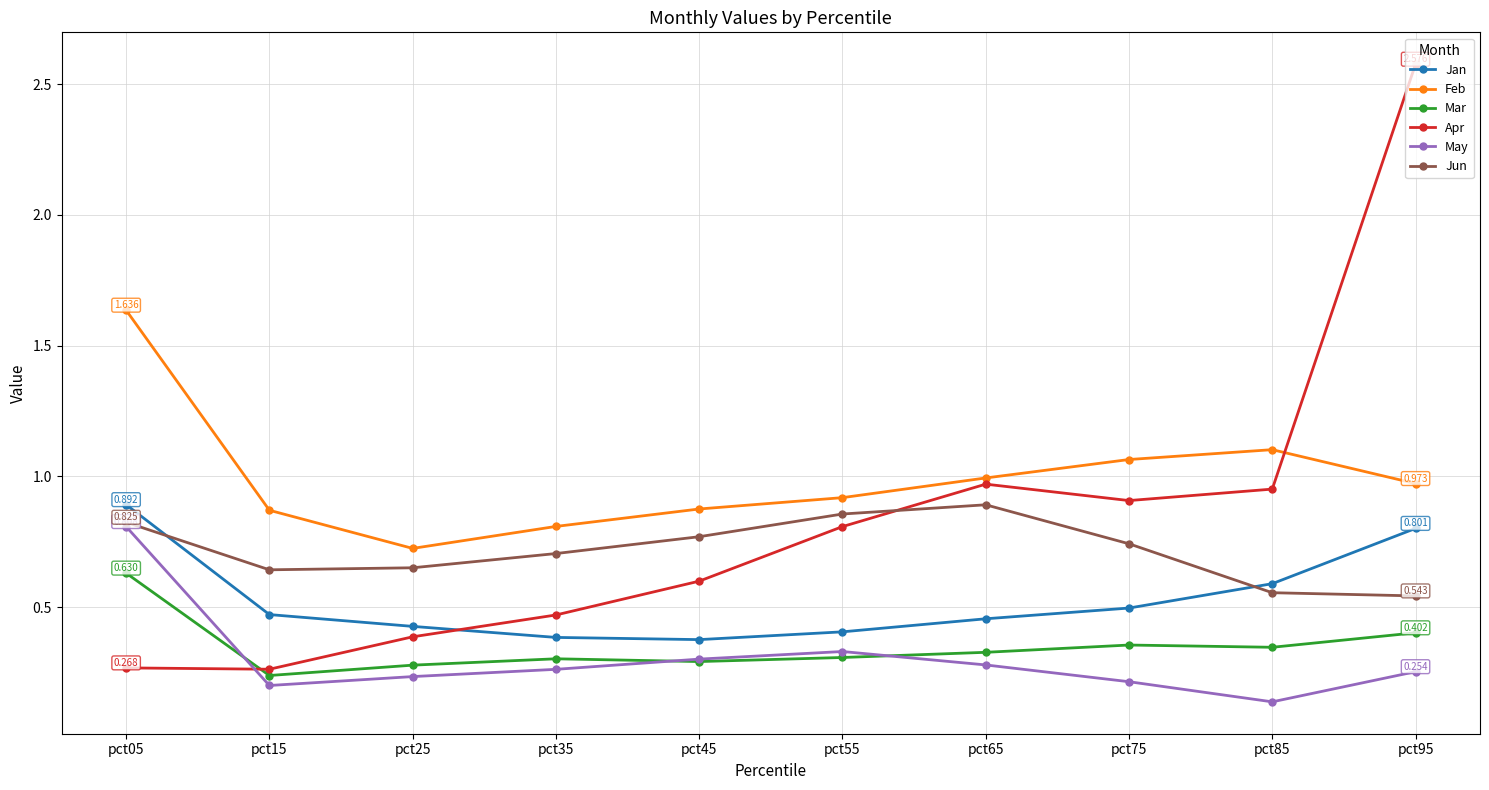

True or false: Jun has a value of 0.7 at pct75.

True